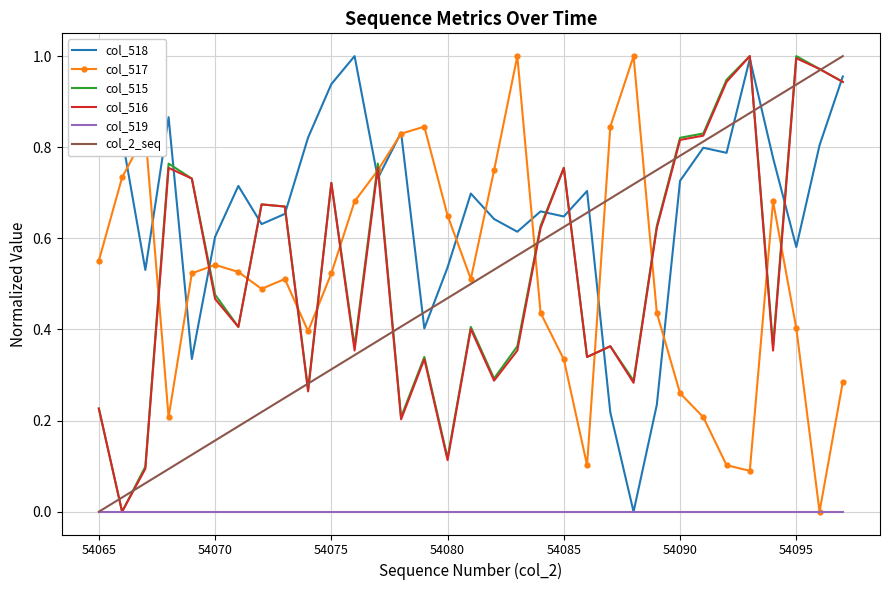

Which series has the largest total across all categories?

col_518